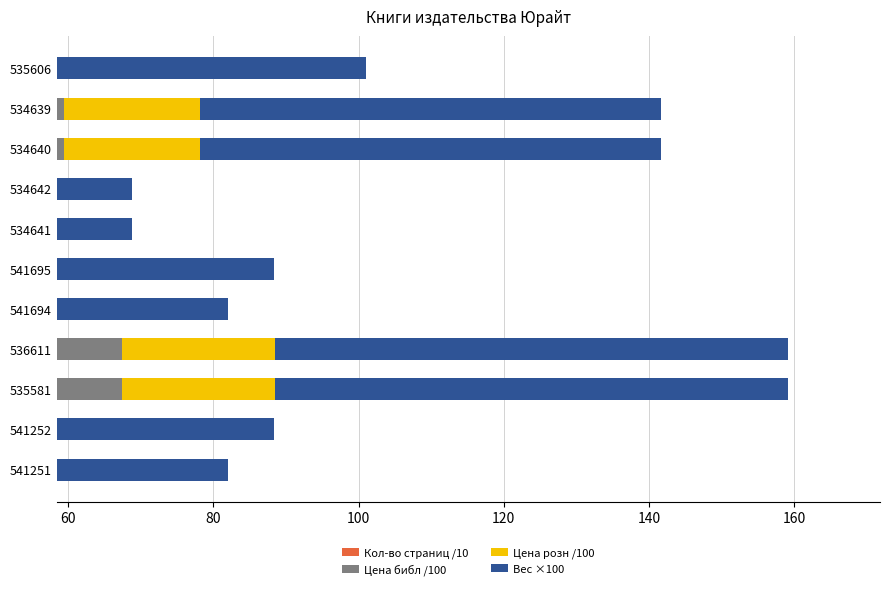

What is the maximum value shown in the chart?

70.6